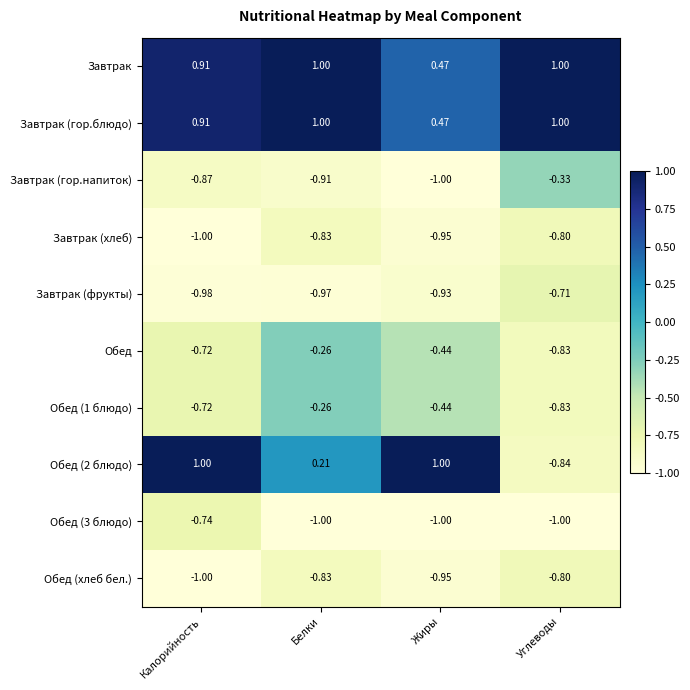

At how many categories does at least one series exceed 0?

4